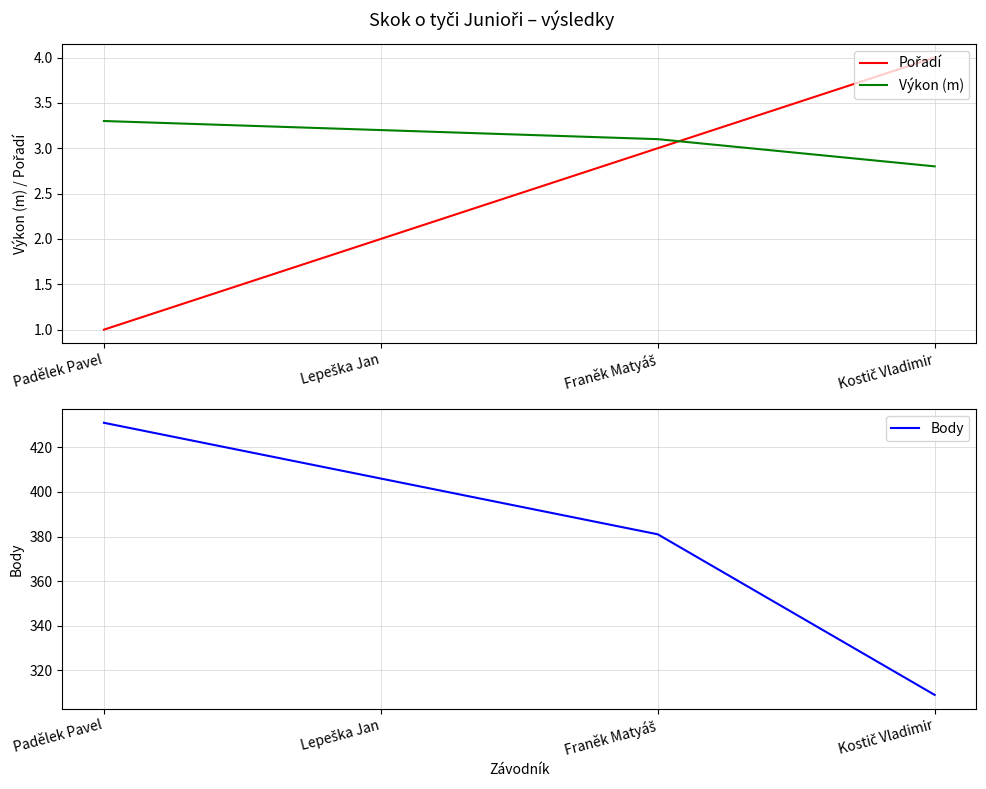

The value of Pořadí at Franěk Matyáš is 3.0. True or false?

True